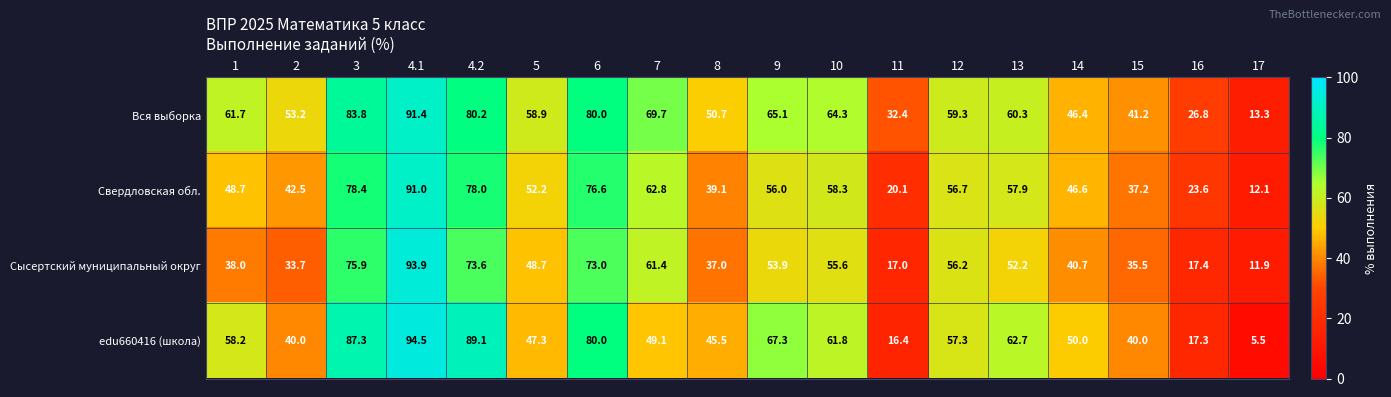

What is the sum of the edu660416 (школа) values at 11 and 5?

63.7